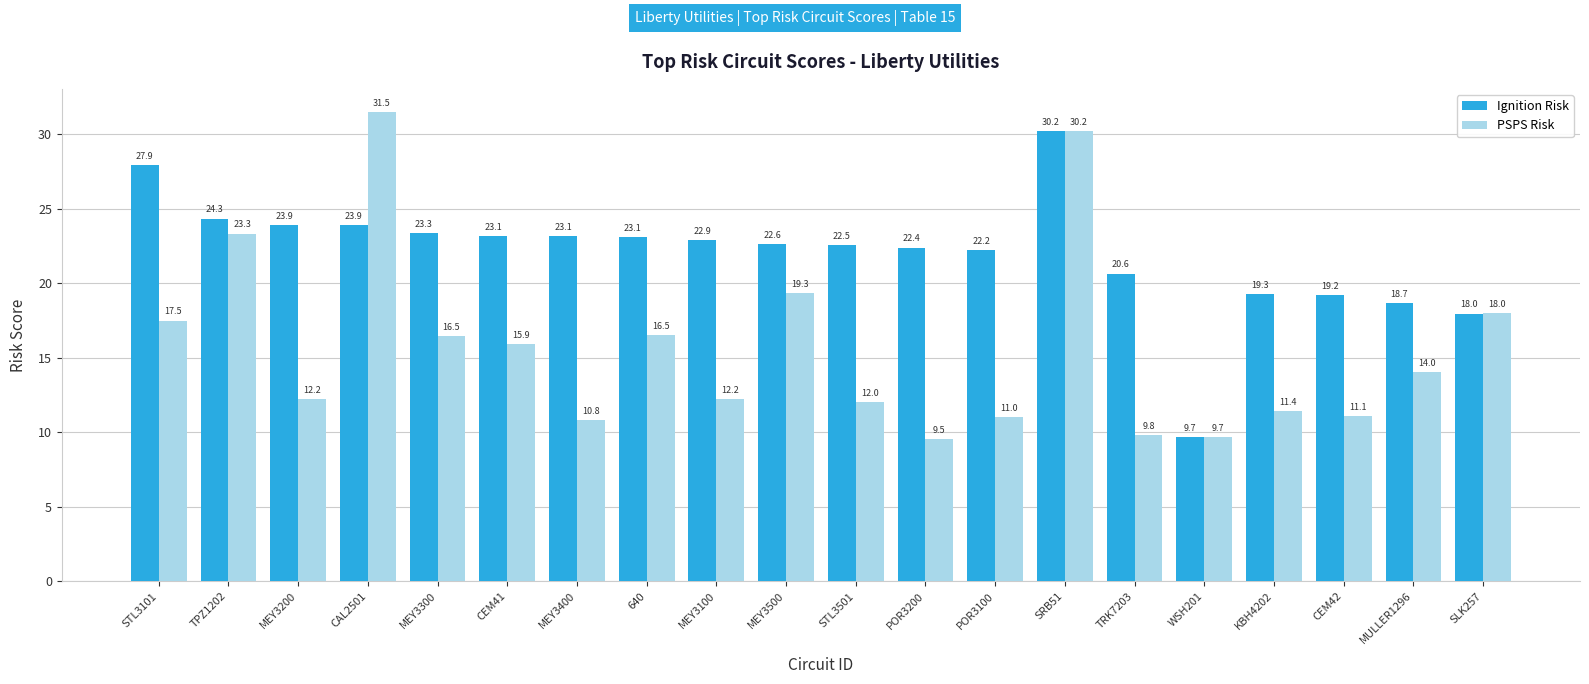

Reading left to right, what are all the values shown in this chart?

Ignition Risk: 27.9	24.3	23.9	23.9	23.3	23.1	23.1	23.1	22.9	22.6	22.5	22.4	22.2	30.2	20.6	9.7	19.3	19.2	18.7	18.0
PSPS Risk: 17.5	23.3	12.2	31.5	16.5	15.9	10.8	16.5	12.2	19.3	12.0	9.5	11.0	30.2	9.8	9.7	11.4	11.1	14.0	18.0